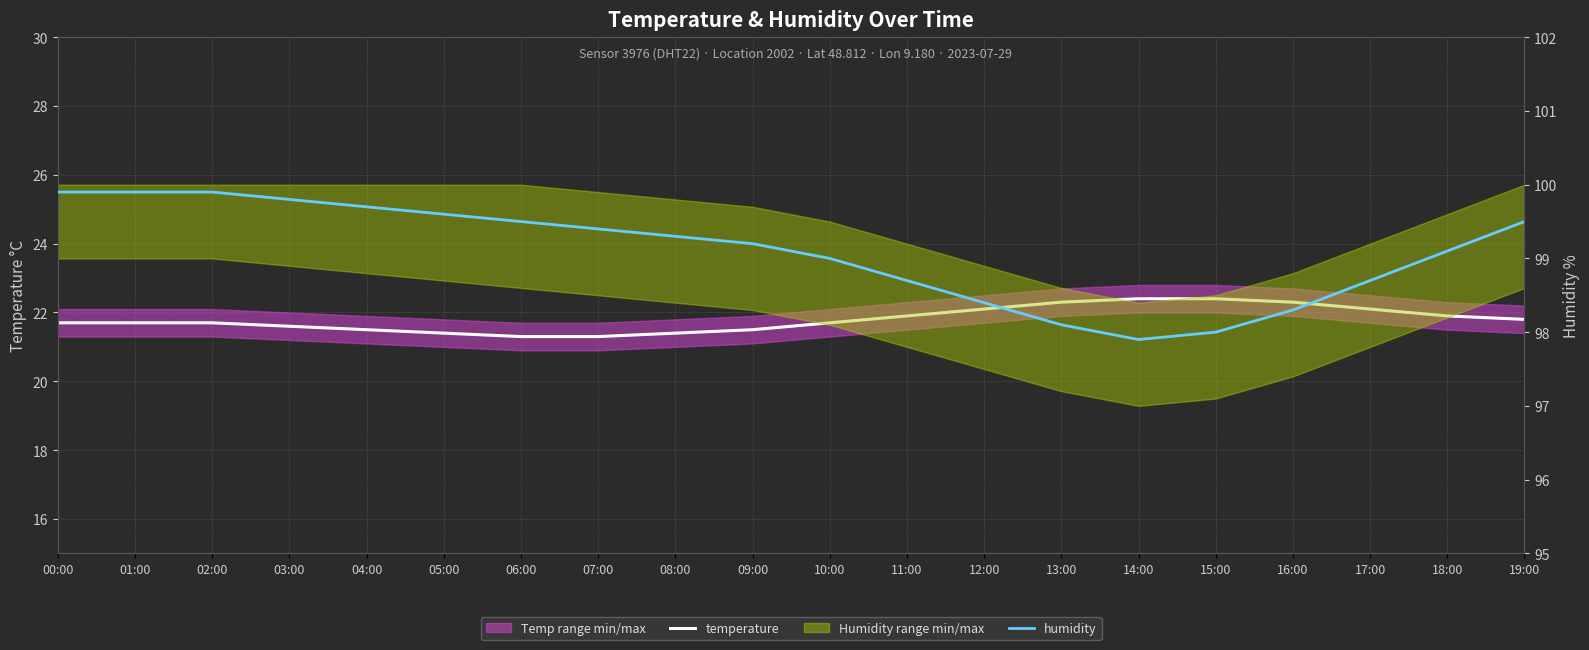

List the labels in order of humidity value, largest first.

00:00, 01:00, 02:00, 03:00, 04:00, 05:00, 06:00, 19:00, 07:00, 08:00, 09:00, 18:00, 10:00, 11:00, 17:00, 12:00, 16:00, 13:00, 15:00, 14:00